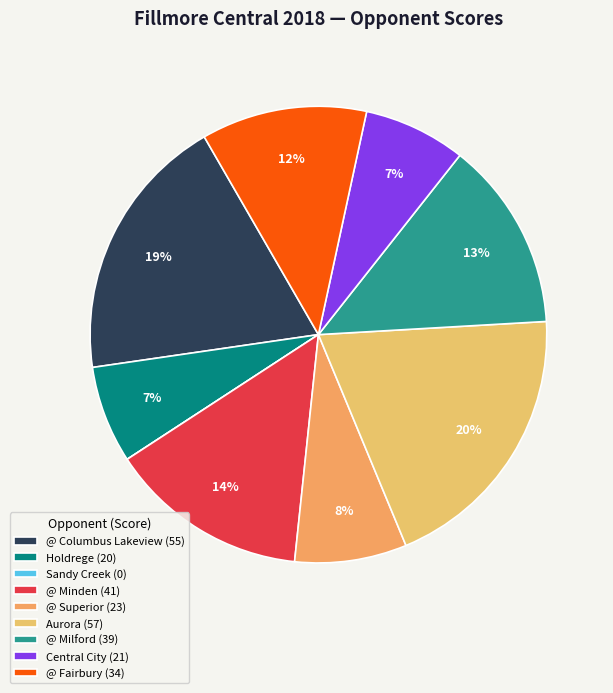

Rank the categories by value from highest to lowest.

Aurora, @ Columbus Lakeview, @ Minden, @ Milford, @ Fairbury, @ Superior, Central City, Holdrege, Sandy Creek